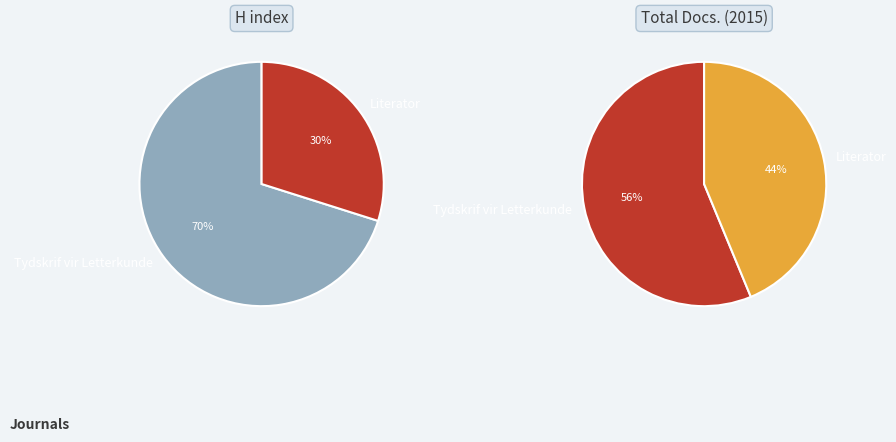

Which slice is the largest?

Tydskrif vir Letterkunde